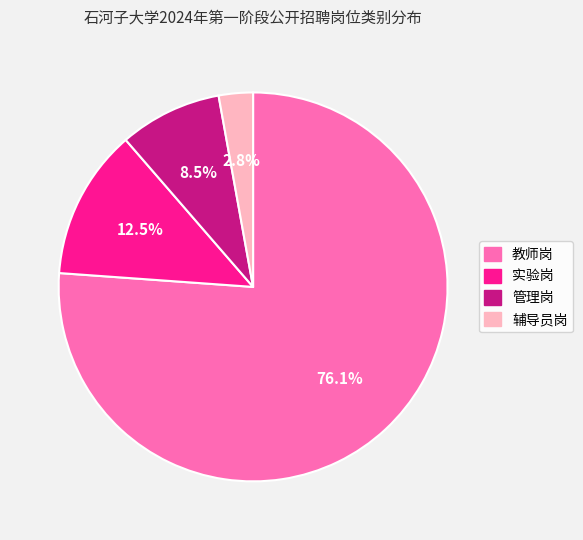

To the nearest percent, what is the combined percentage of 实验岗 and 辅导员岗?

15%